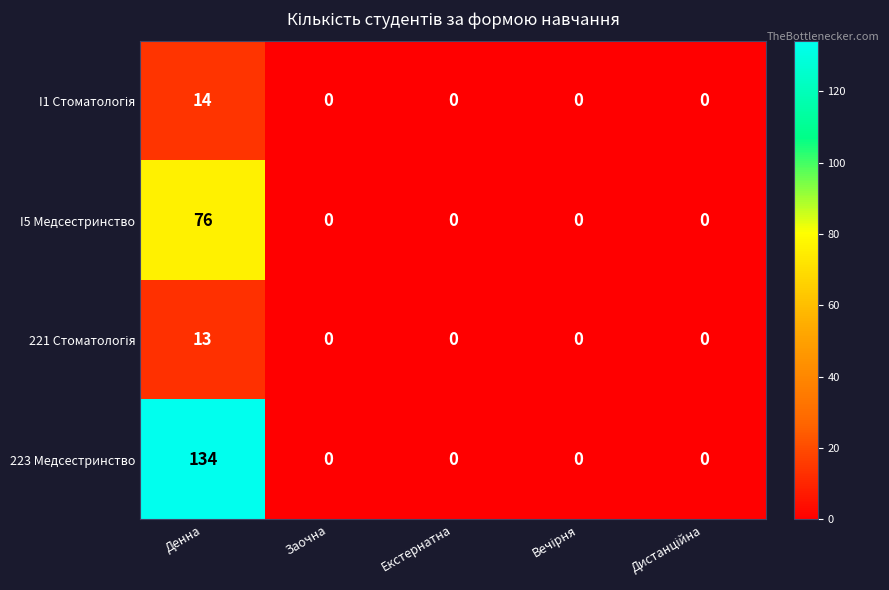

Which category has the highest value across all series?

Денна